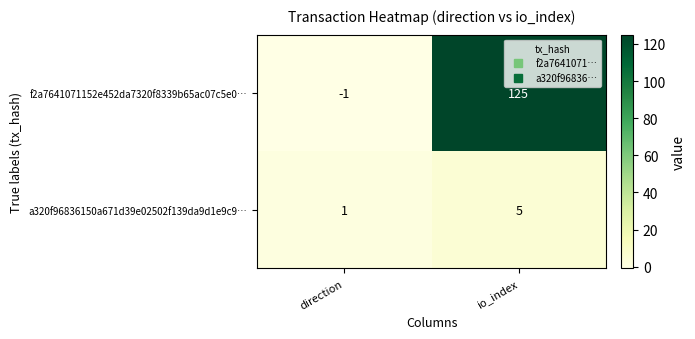

Rank the series by their average value, from lowest to highest.

a320f96836150a671d39e02502f139da9d1e9c9…, f2a7641071152e452da7320f8339b65ac07c5e0…